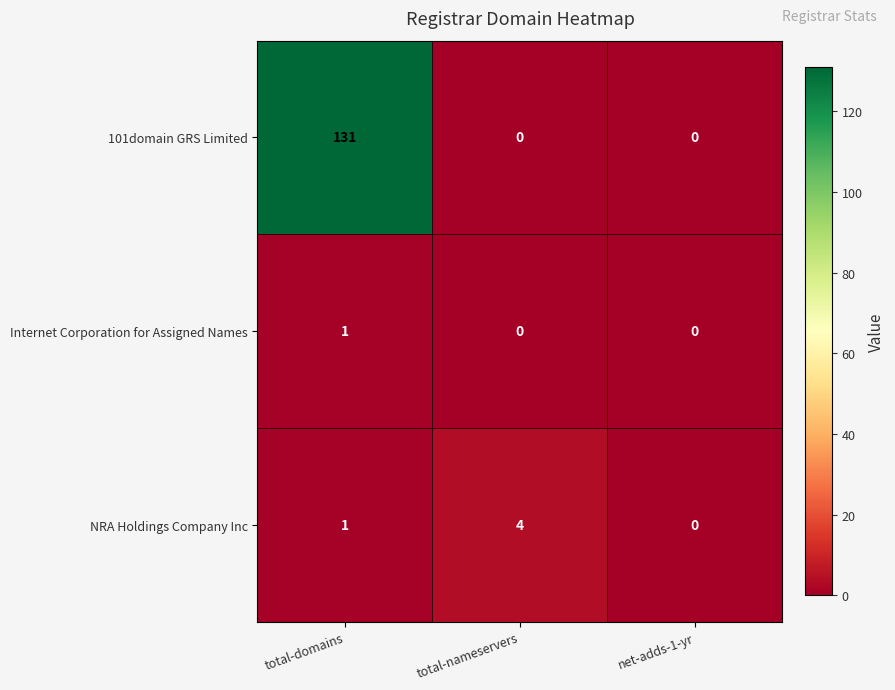

What is the difference between the maximum and minimum values in the 101domain GRS Limited series?

131